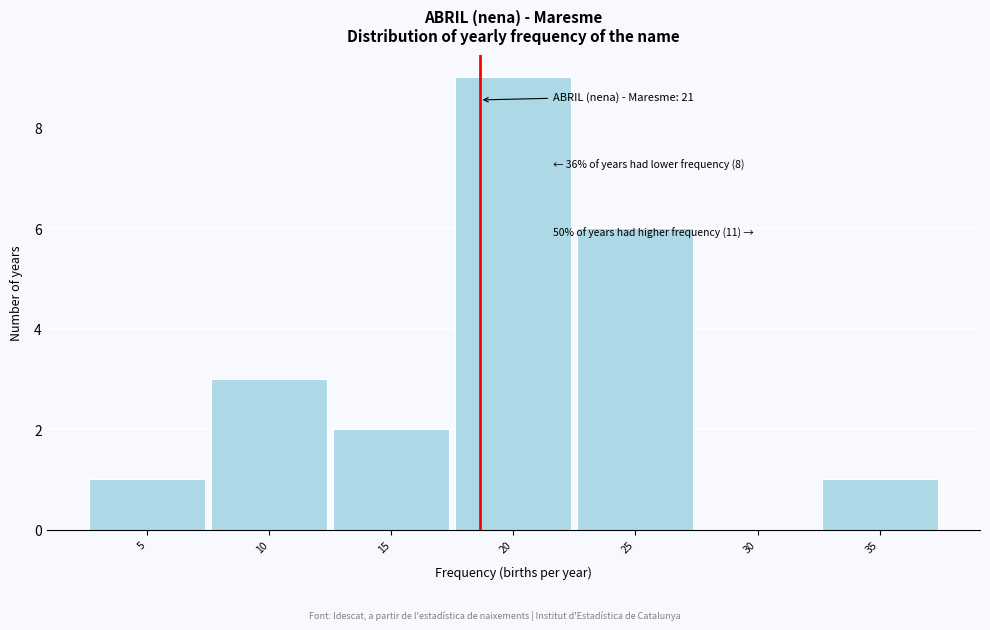

Reading left to right, transcribe all the data shown in this chart.

5=1	10=3	15=2	20=9	25=6	30=0	35=1